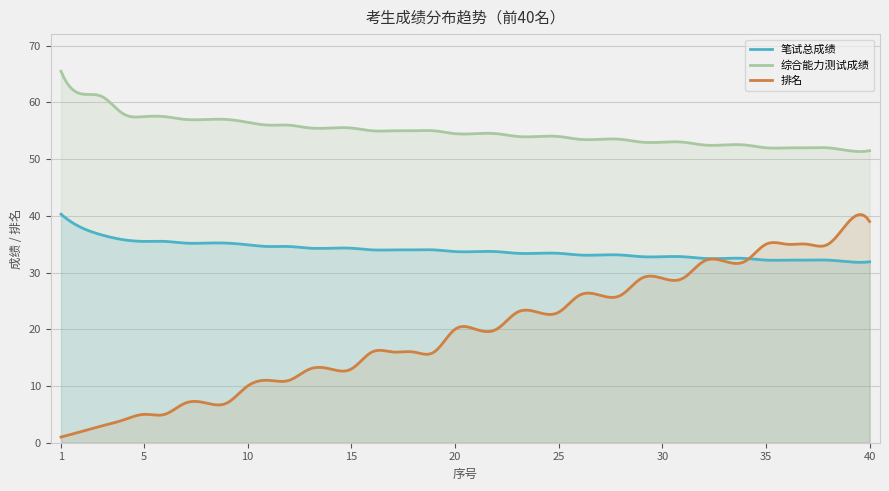

What is the value of the 笔试总成绩 point at the 36th from the left?

32.2